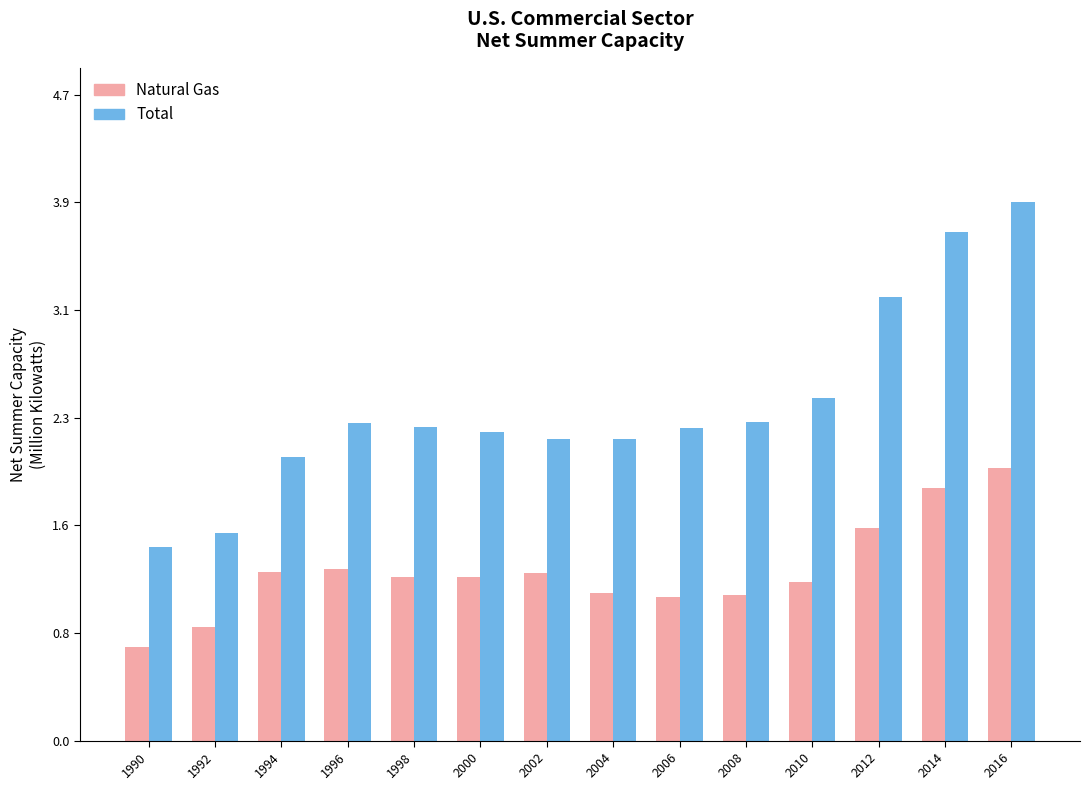

What is the sum of the Natural Gas values at 2016 and 2014?

3.8